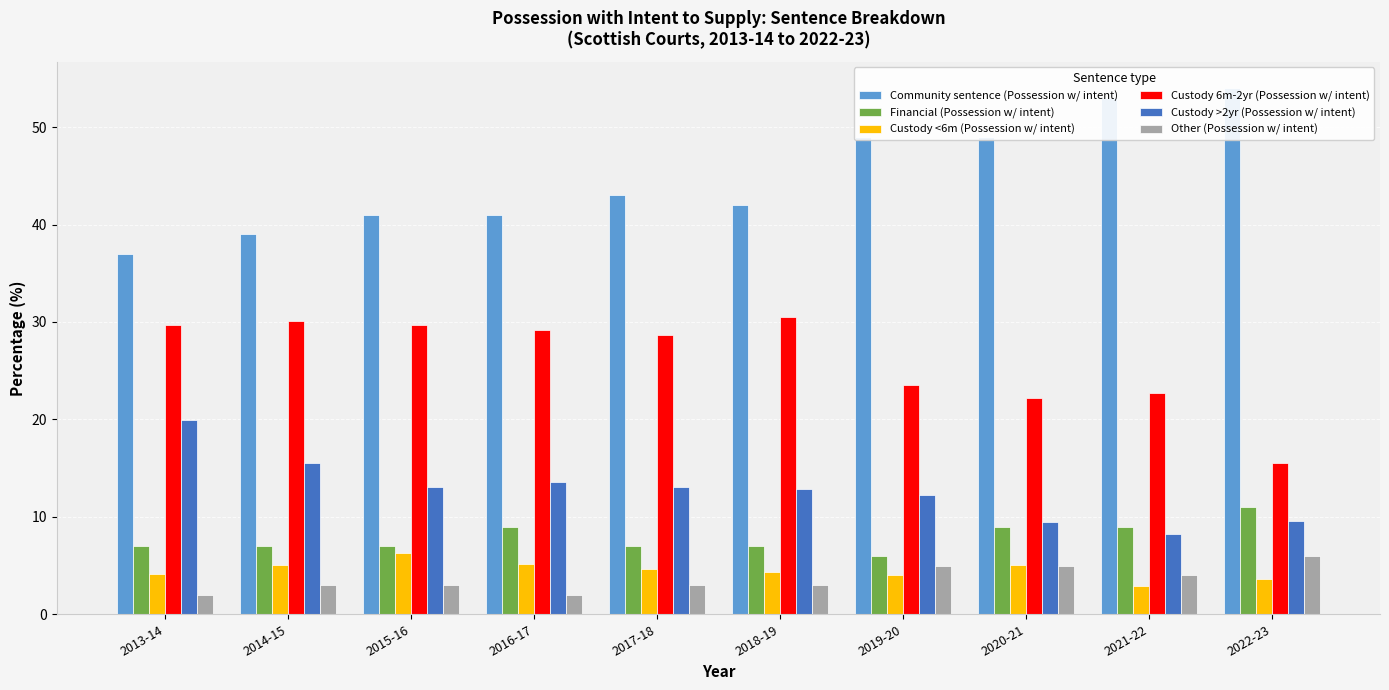

What position from the left is 2020-21?

8